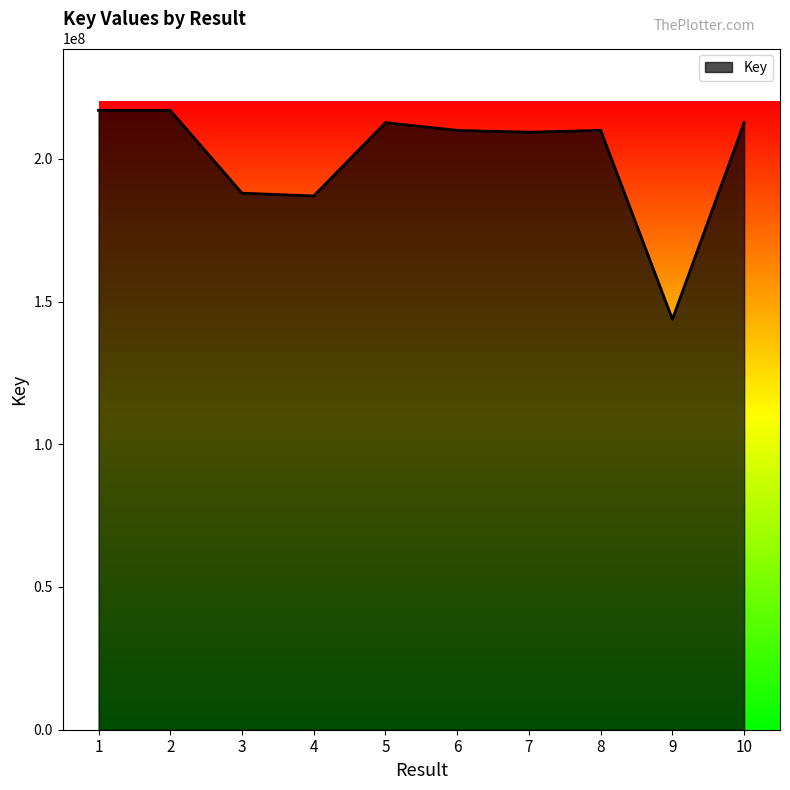

The value at 7 is 376238549. True or false?

False